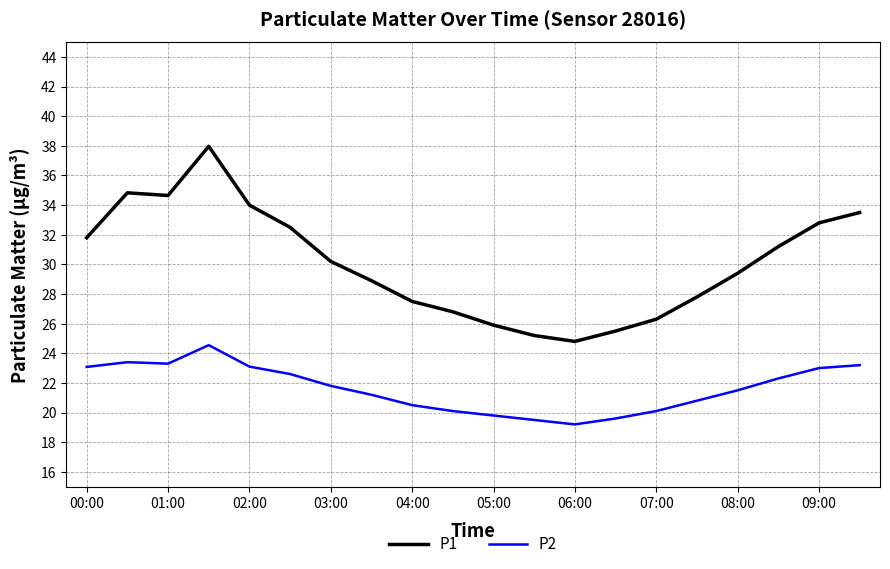

True or false: P2 and P1 intersect in this chart.

False